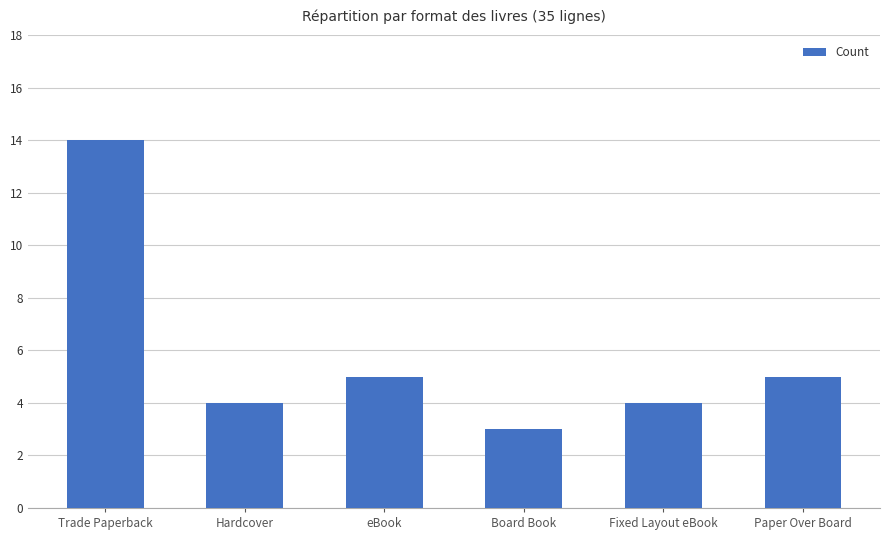

The value at Paper Over Board is 9. True or false?

False